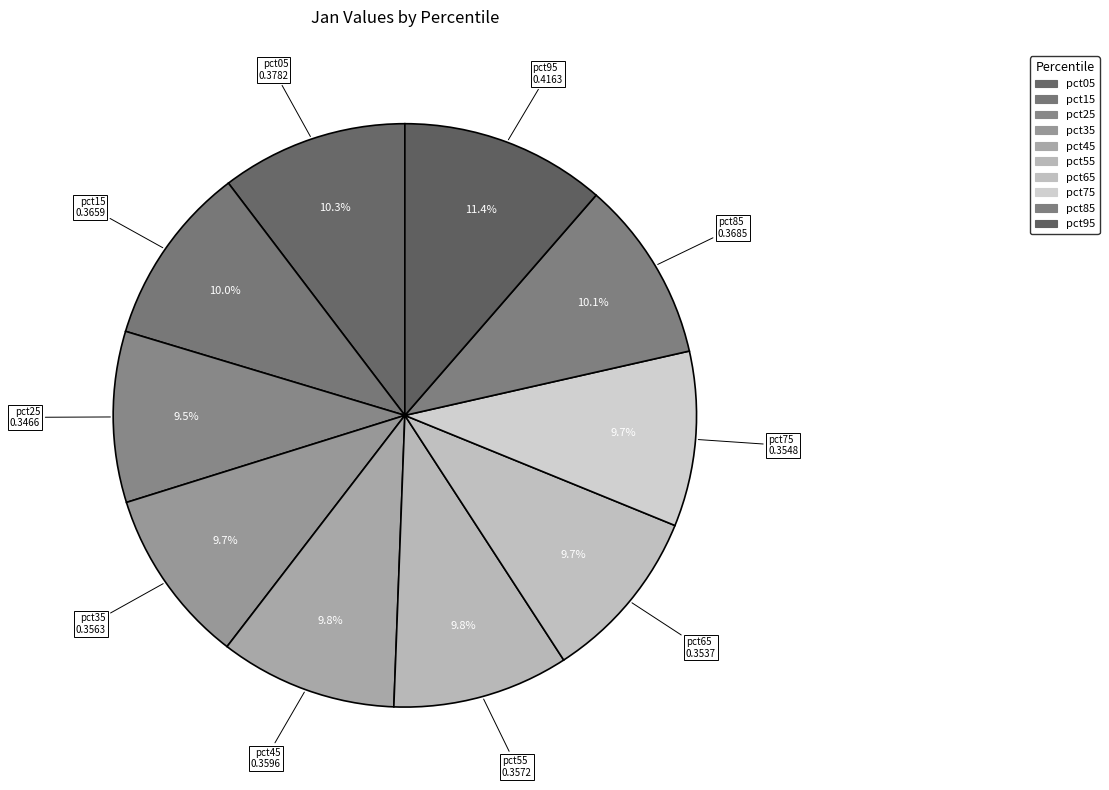

To the nearest percent, what percentage of the pie is pct45?

10%